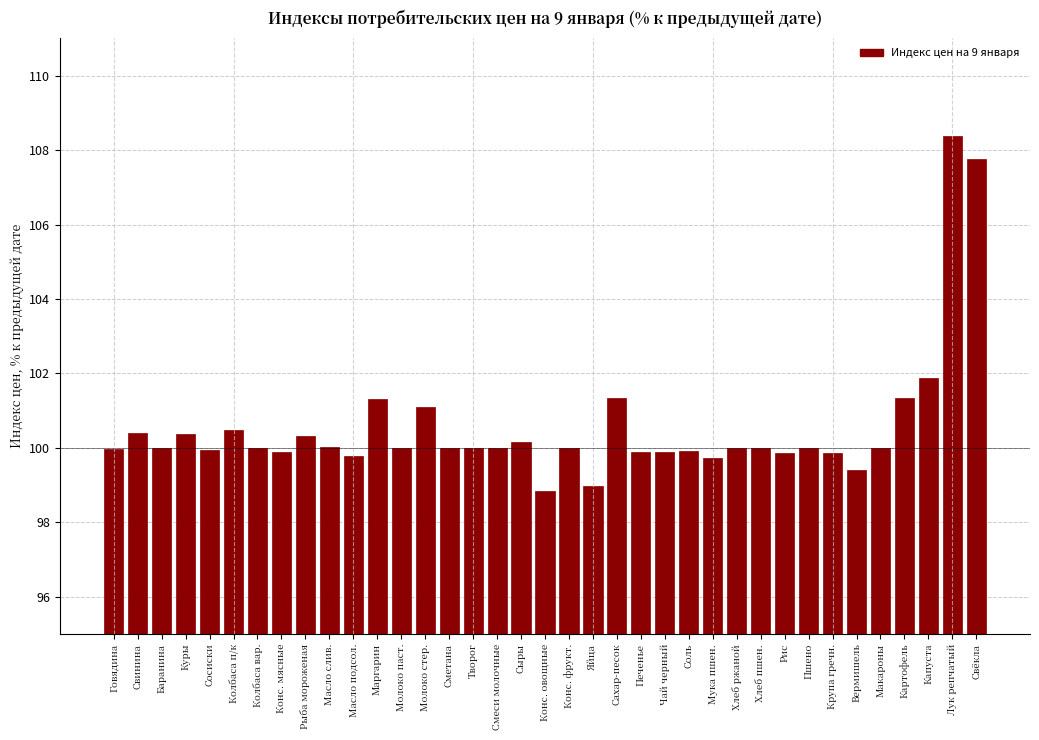

What is the difference between the values at Пшено and Свёкла?

7.8